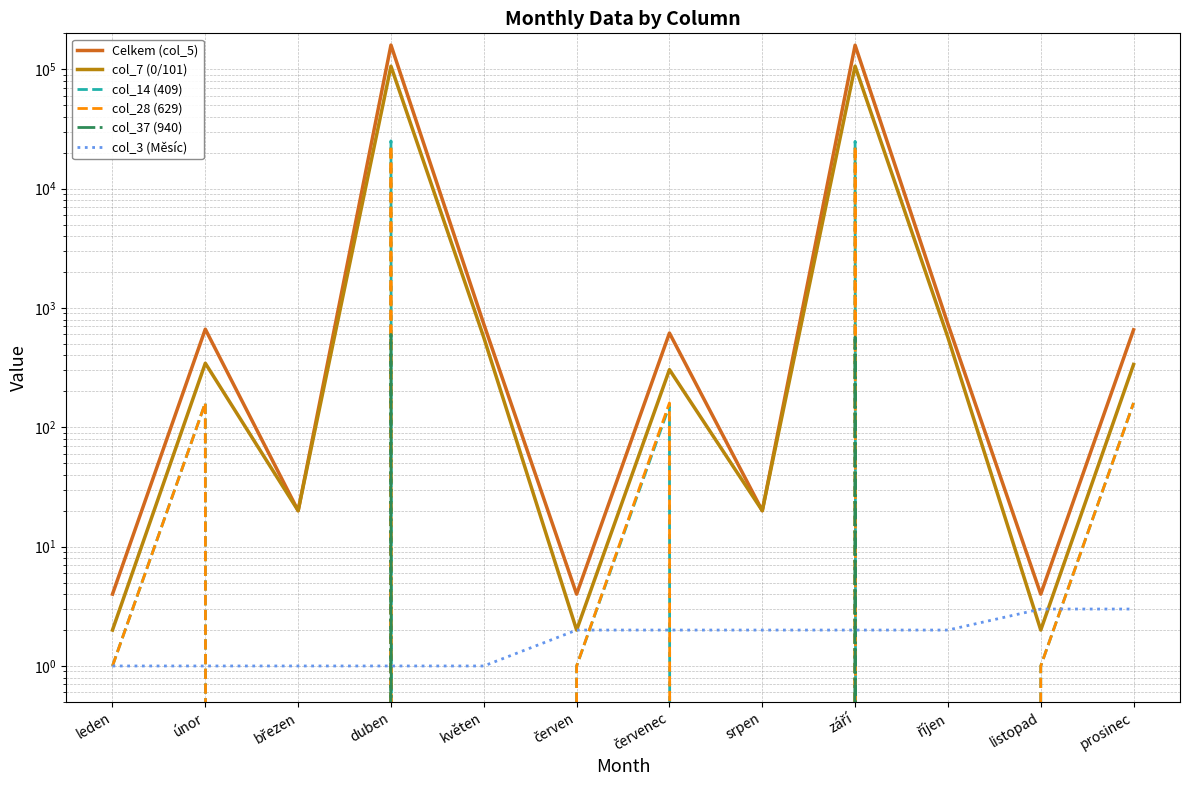

True or false: Celkem (col_5) and col_14 (409) cross at least once.

False